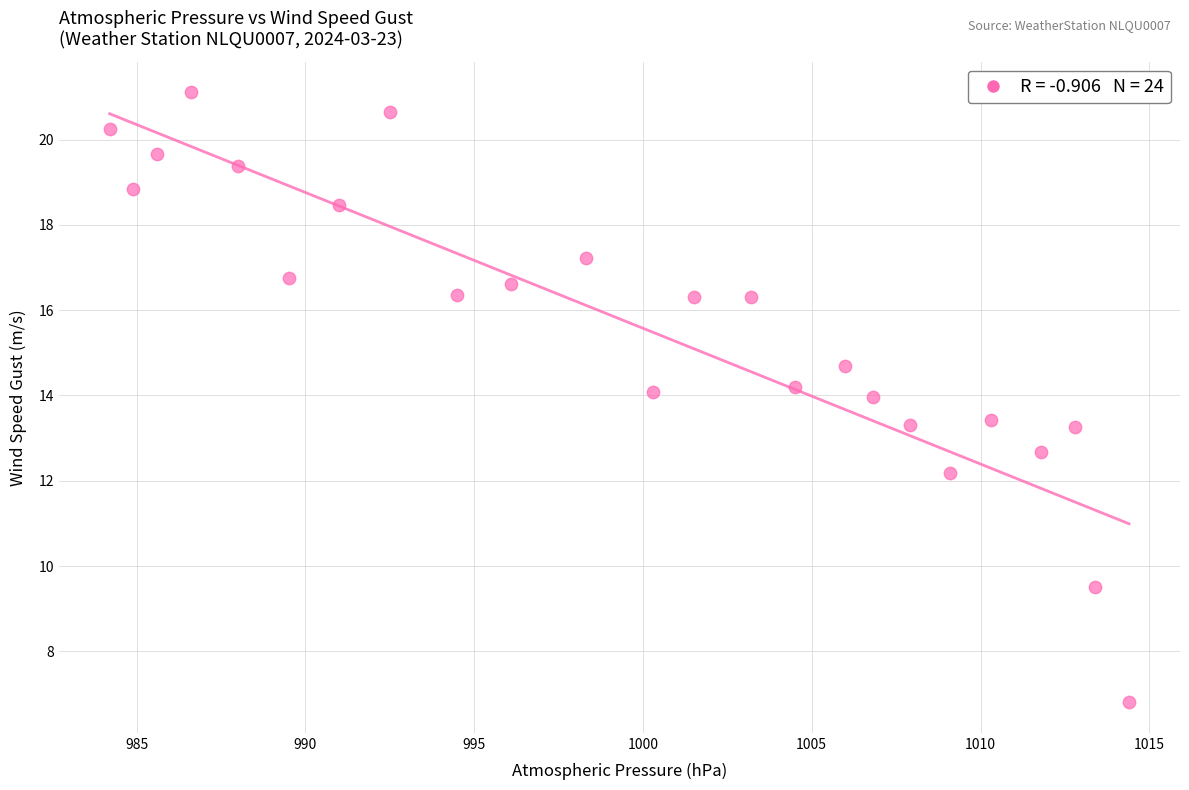

What is the range of Y values (max minus min)?

14.3